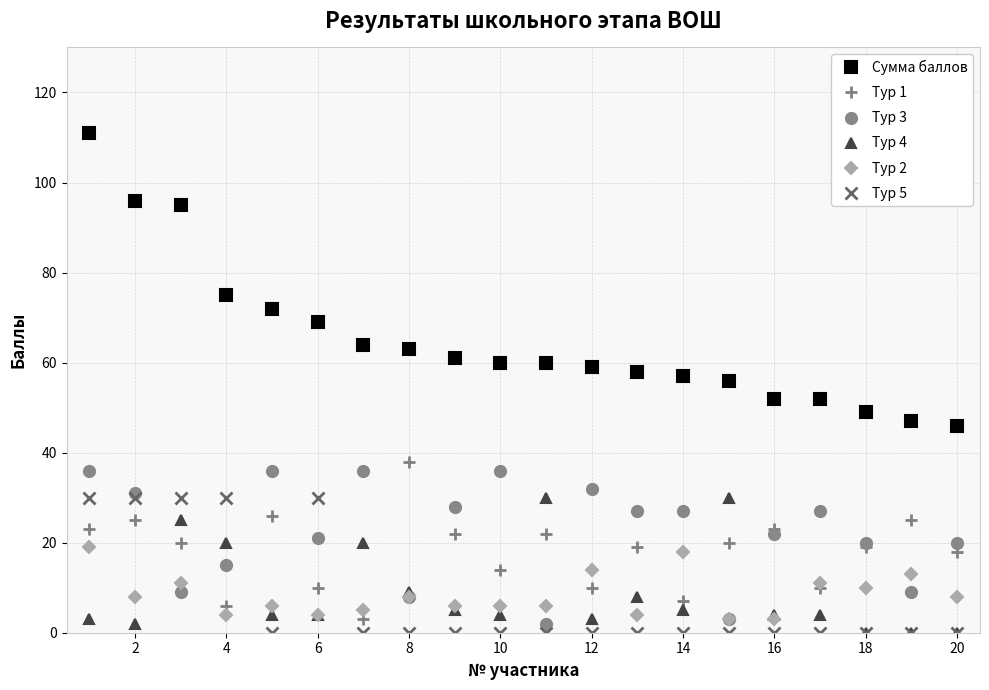

Does the chart have visible grid lines?

Yes